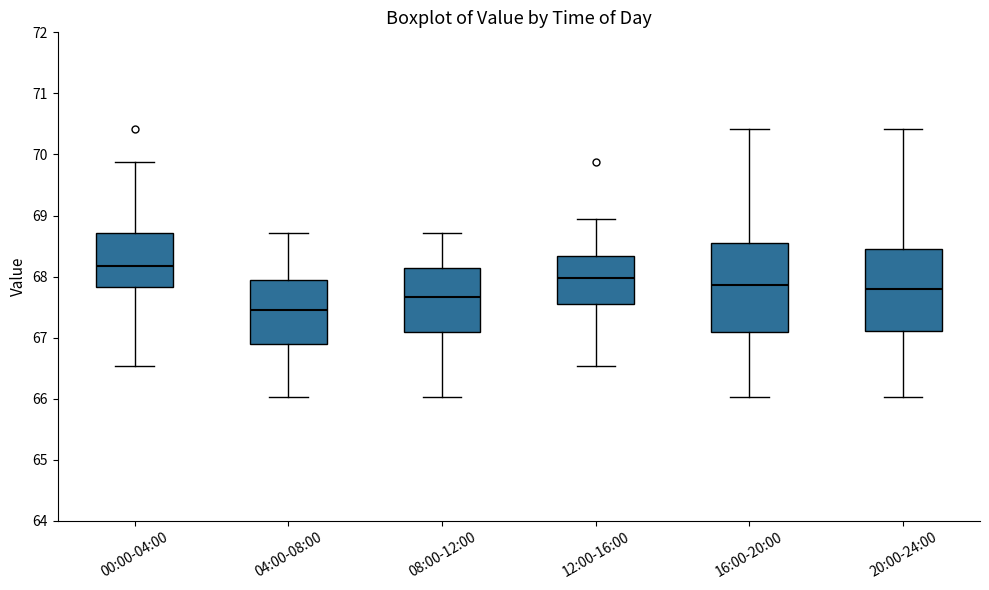

Reading left to right, read every box against the y-axis: the position of its median line, the range the box covers, and the ends of its whiskers. The values are not printed on the chart, so give them approximately, as read against the axis.

00:00-04:00: median 68.2, box 67.8 to 68.7, whiskers 66.5 to 69.9
04:00-08:00: median 67.5, box 66.9 to 67.9, whiskers 66.0 to 68.7
08:00-12:00: median 67.7, box 67.1 to 68.1, whiskers 66.0 to 68.7
12:00-16:00: median 68.0, box 67.6 to 68.3, whiskers 66.5 to 69.0
16:00-20:00: median 67.9, box 67.1 to 68.6, whiskers 66.0 to 70.4
20:00-24:00: median 67.8, box 67.1 to 68.5, whiskers 66.0 to 70.4